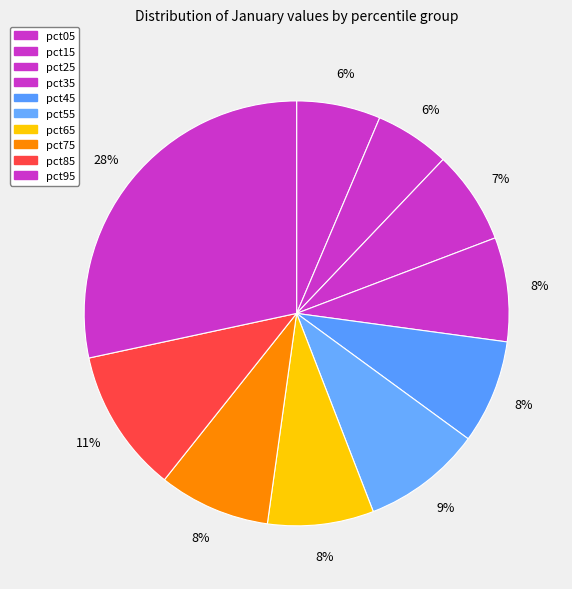

How many segments does this pie chart have?

10